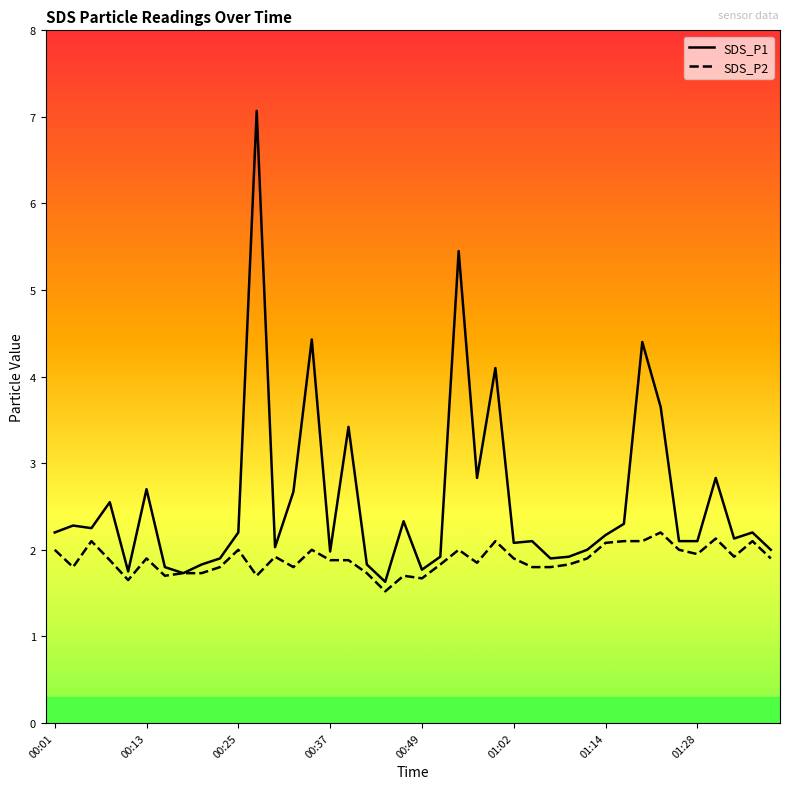

Which series has the largest total across all categories?

SDS_P1